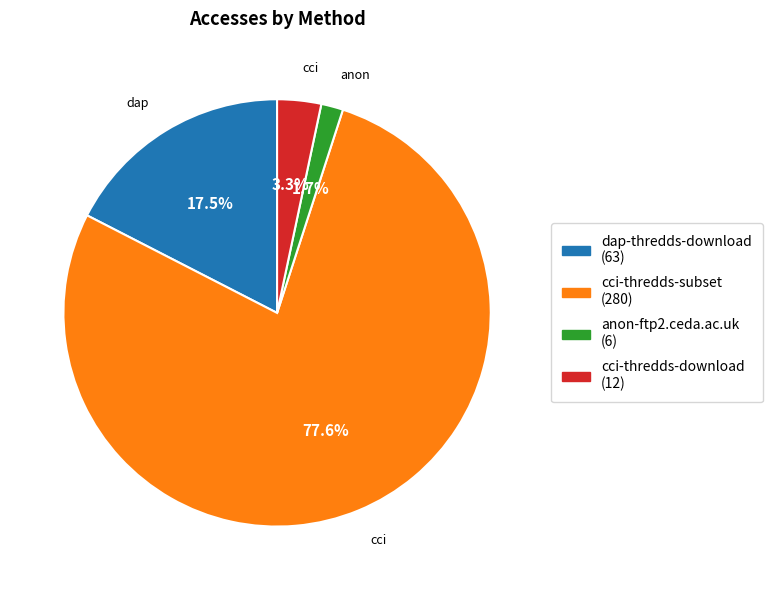

Which category has the smallest portion of the pie?

anon-ftp2.ceda.ac.uk